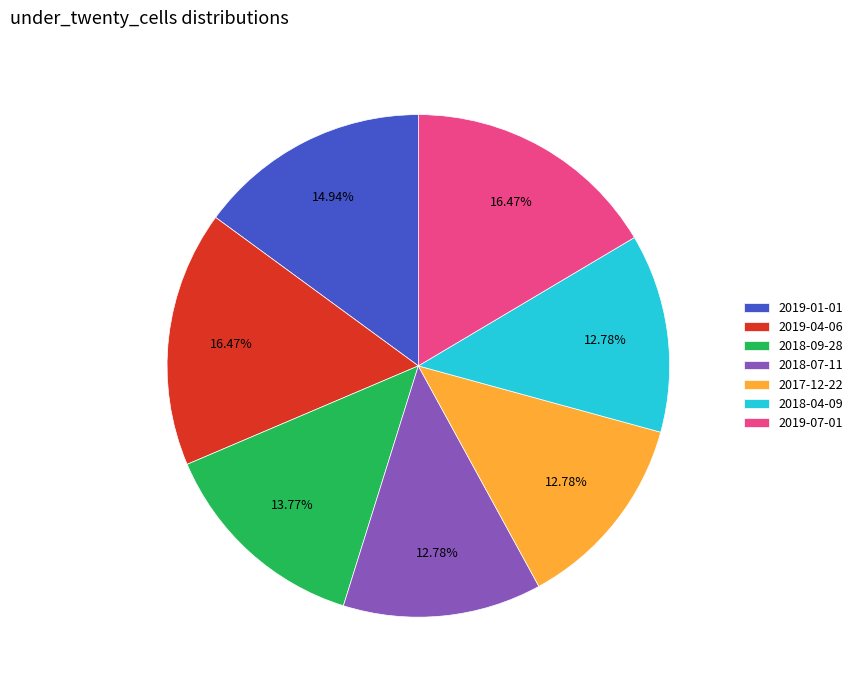

Is 2019-07-01 the majority of the pie?

No